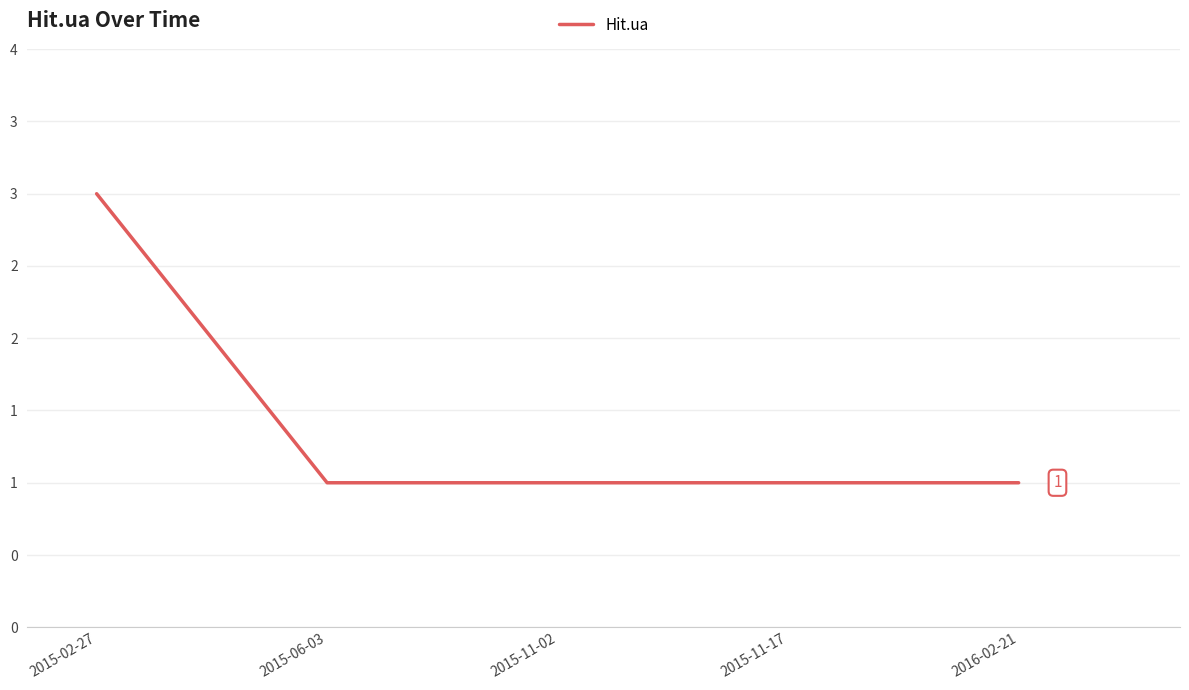

Which has a higher value, 2015-02-27 or 2015-11-17?

2015-02-27